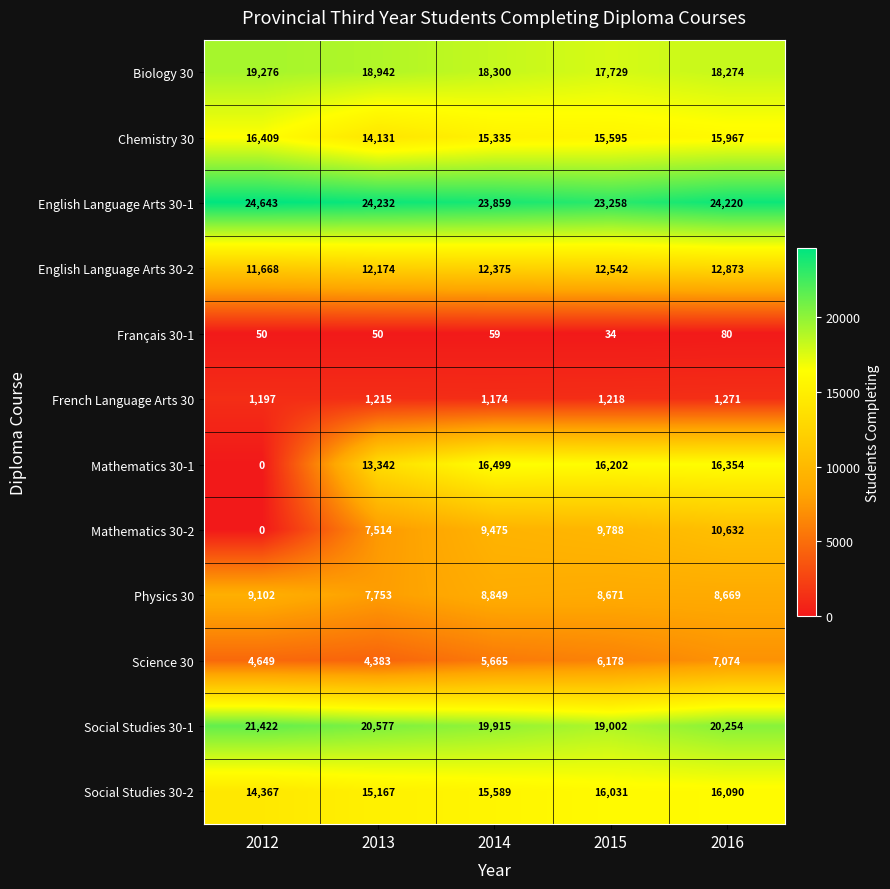

Is the value of Biology 30 at 2016 greater than the value of Physics 30 at 2013?

Yes